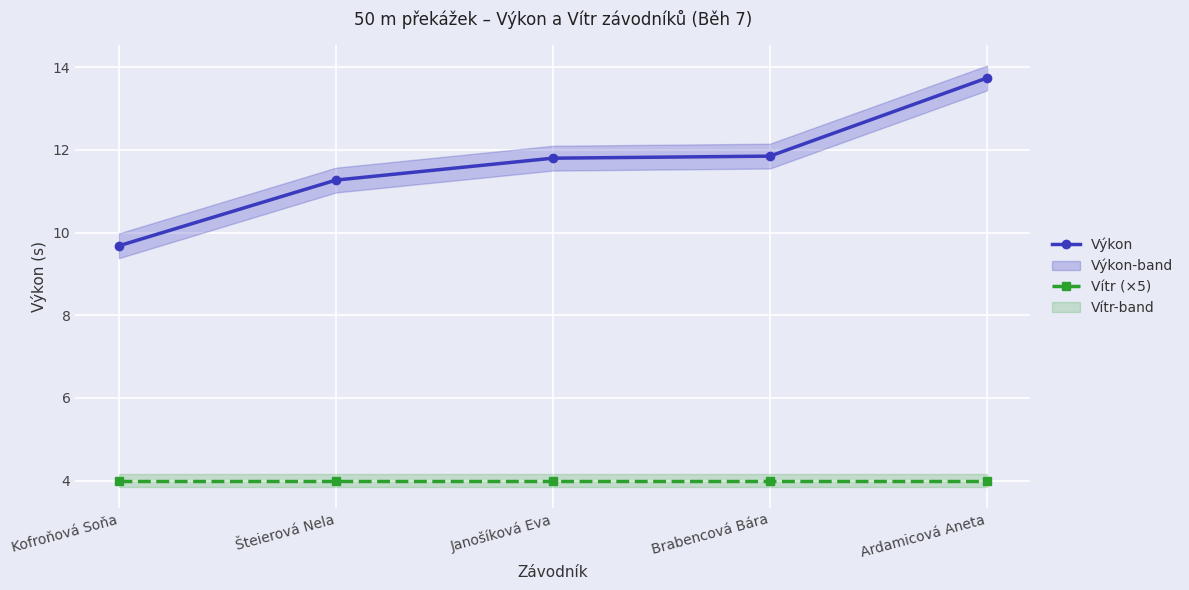

Which series has the largest range (max minus min)?

Výkon